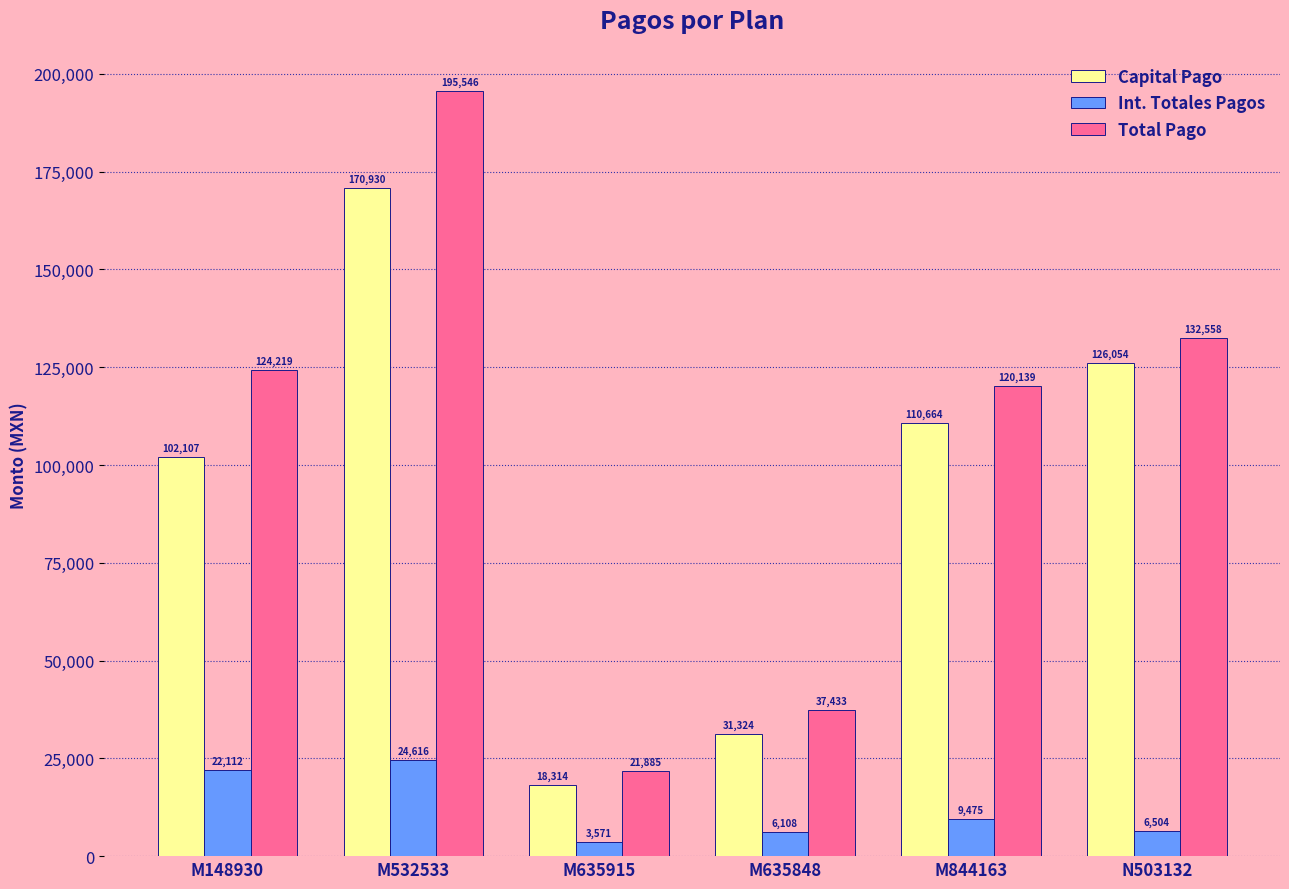

Which series changed the most between M148930 and N503132?

Capital Pago